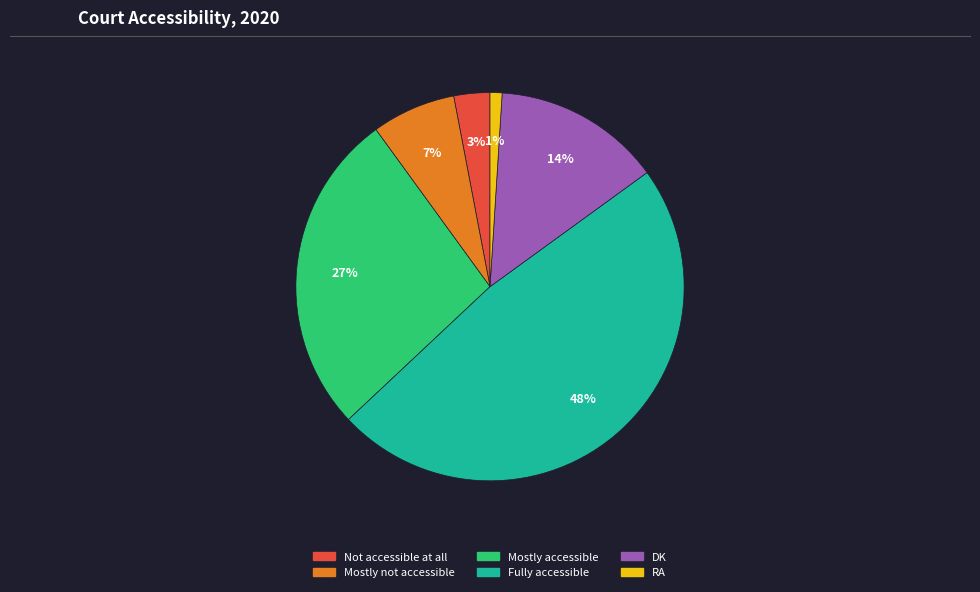

To the nearest percent, what is the difference between the largest and smallest slice percentages?

47%